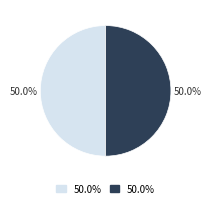

How many slices are in this pie chart?

2